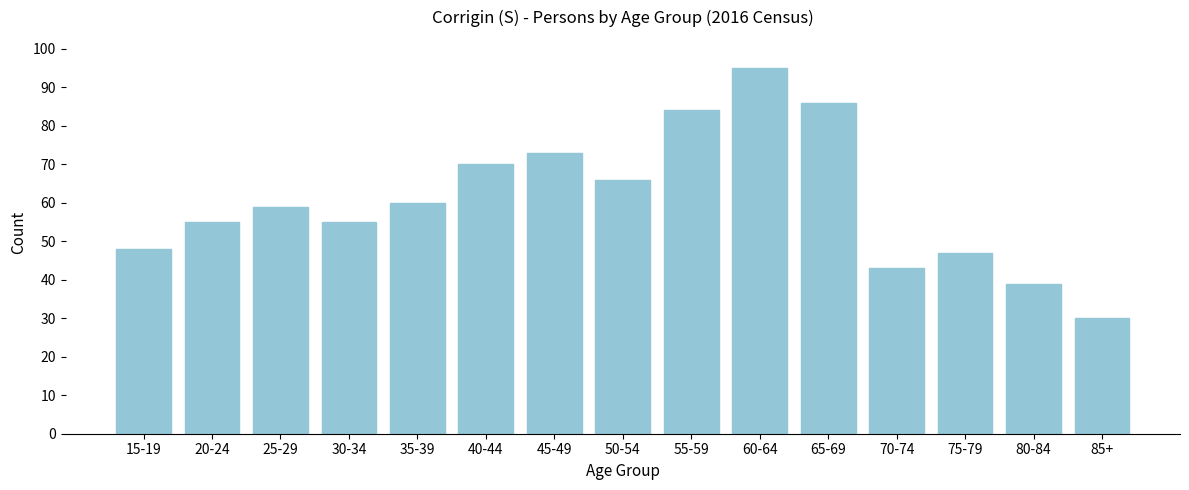

Reading right to left, list all the values displayed in this chart.

85+=30	80-84=39	75-79=47	70-74=43	65-69=86	60-64=95	55-59=84	50-54=66	45-49=73	40-44=70	35-39=60	30-34=55	25-29=59	20-24=55	15-19=48